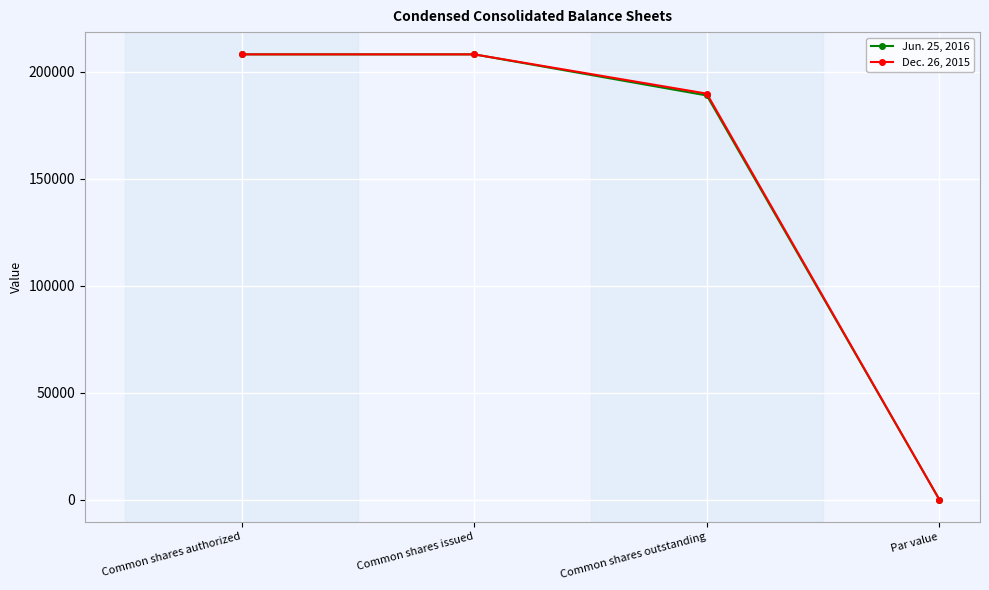

What is the total value across all series at Common shares outstanding?

378599